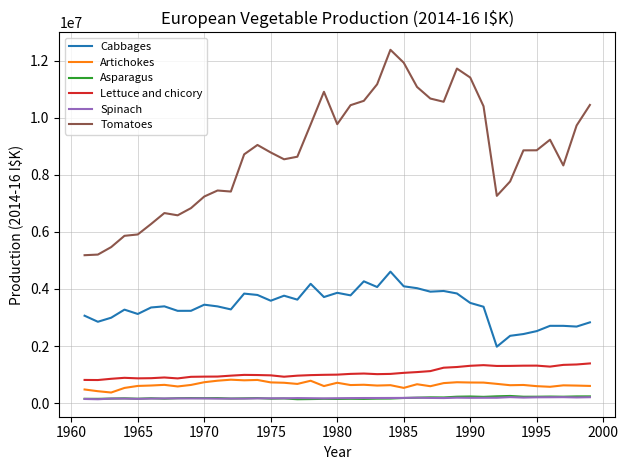

What is the greatest value displayed?

12376486